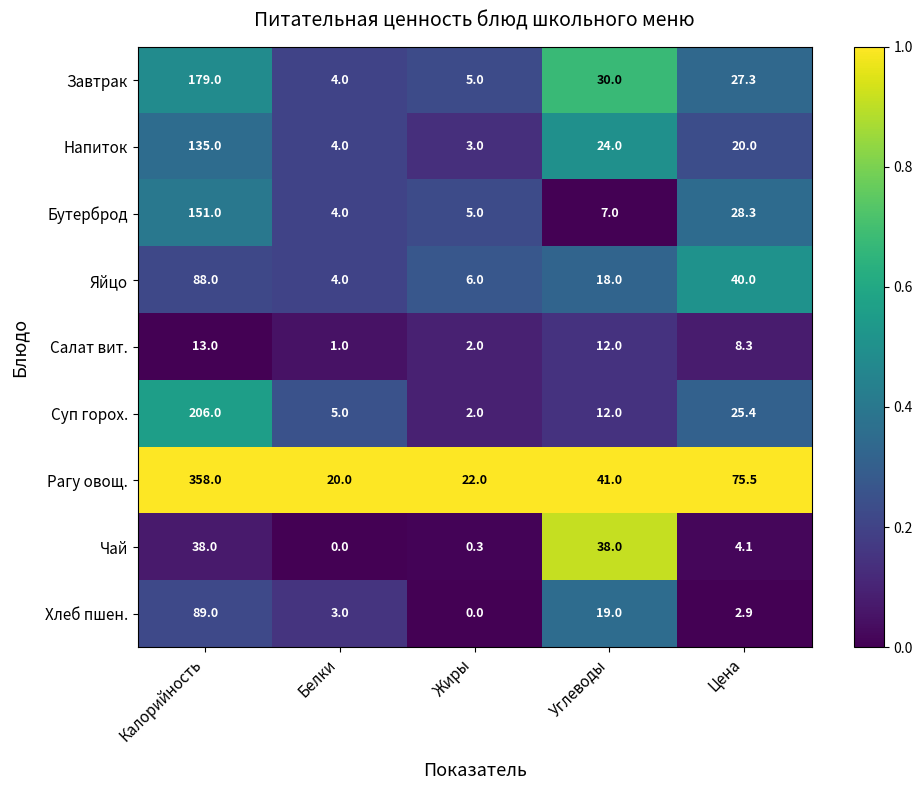

Is it true that Бутерброд equals 0.7 at Калорийность?

False